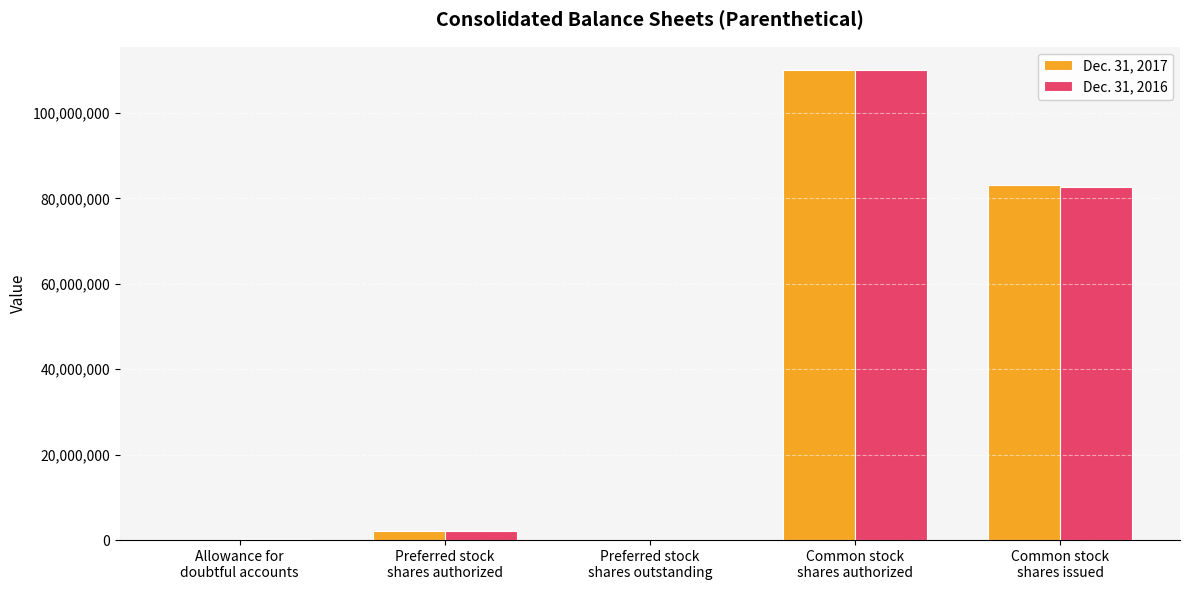

True or false: Dec. 31, 2017 has a value of 0 at Preferred stock
shares outstanding.

True